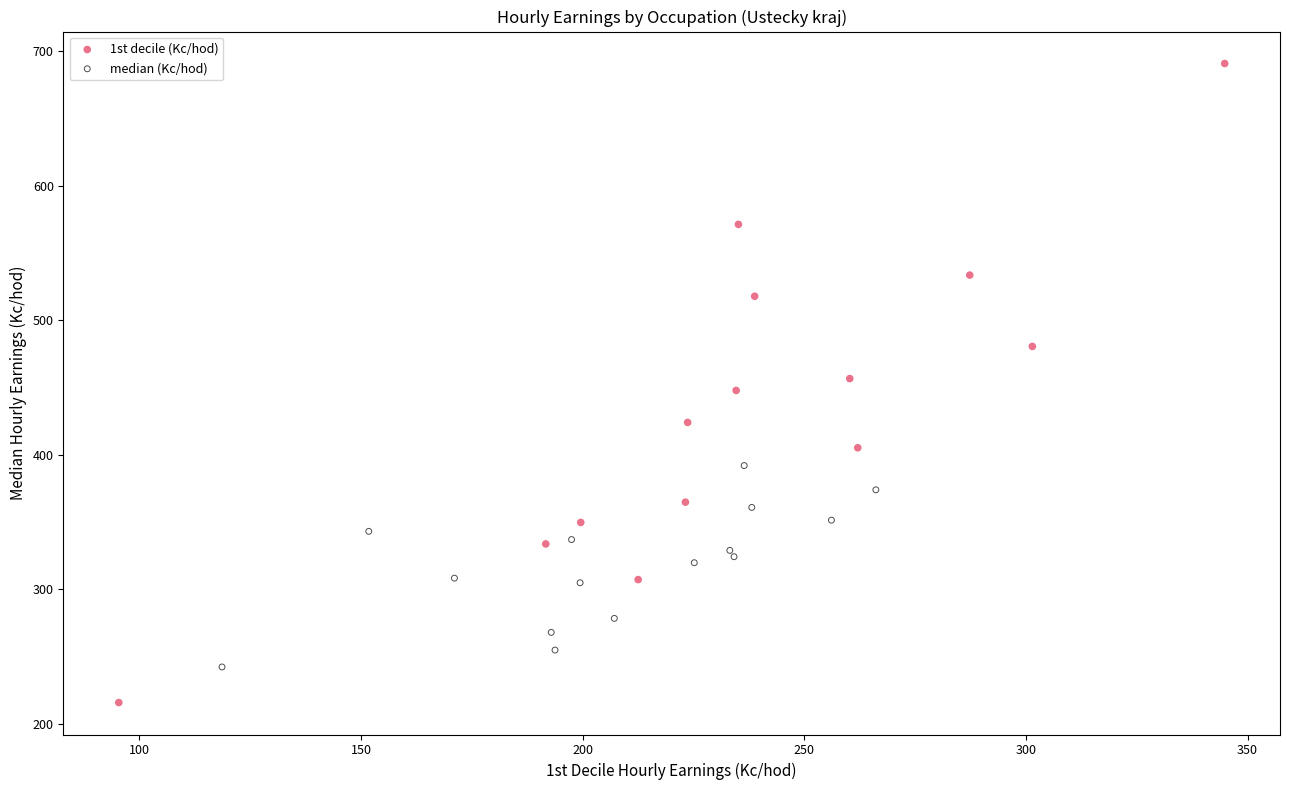

What are all the series names shown in the legend?

1st decile (Kc/hod), median (Kc/hod)